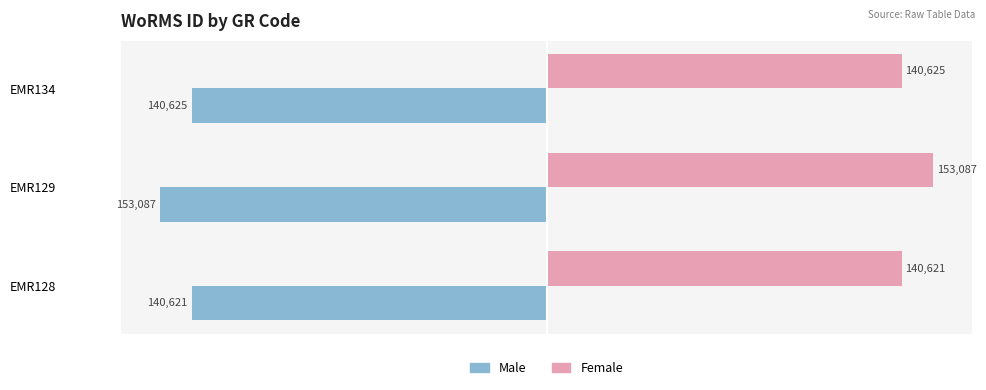

What is the difference between the maximum and minimum values in the Male series?

12466